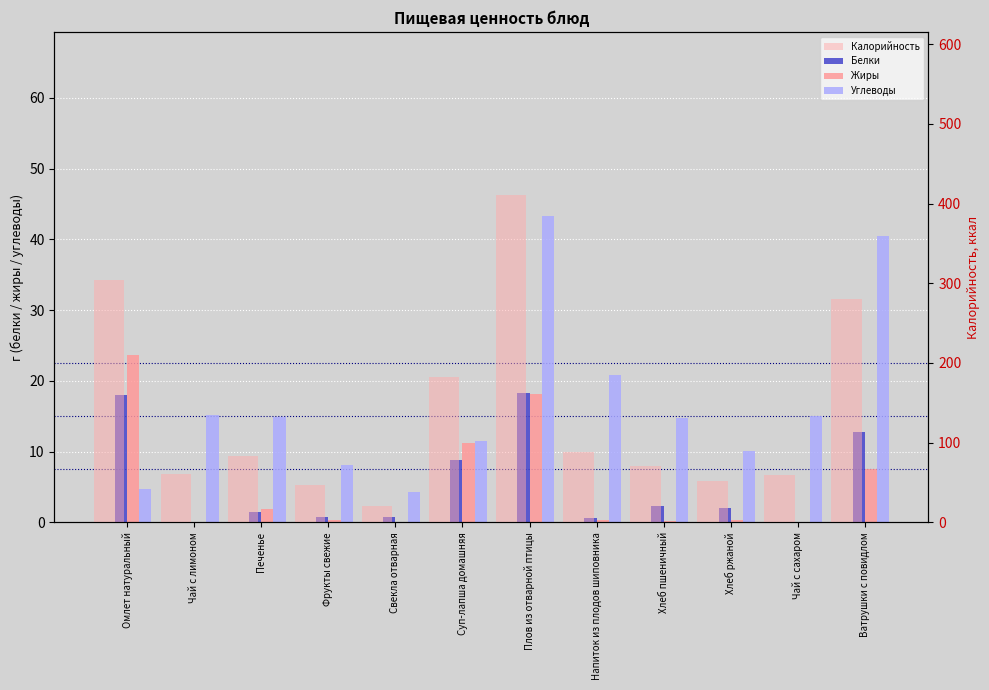

What is the value of the Белки bar at the 8th from the left?

0.7